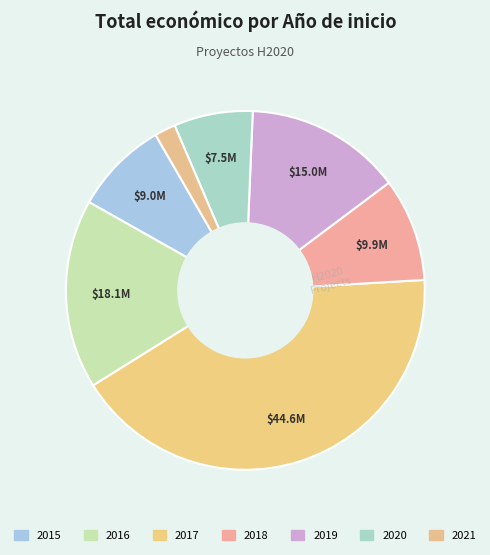

Count the number of slices in the pie.

7